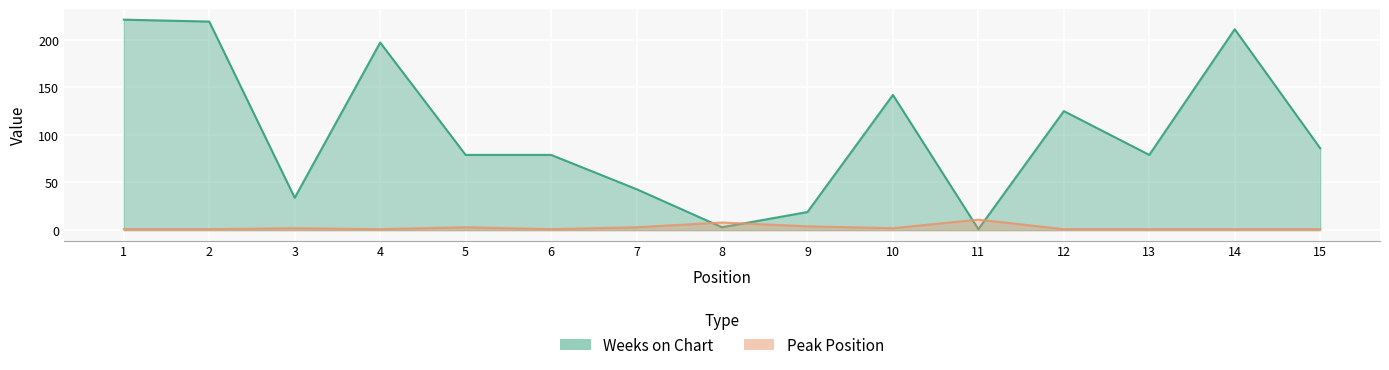

What is the total value across all series at 13?

80